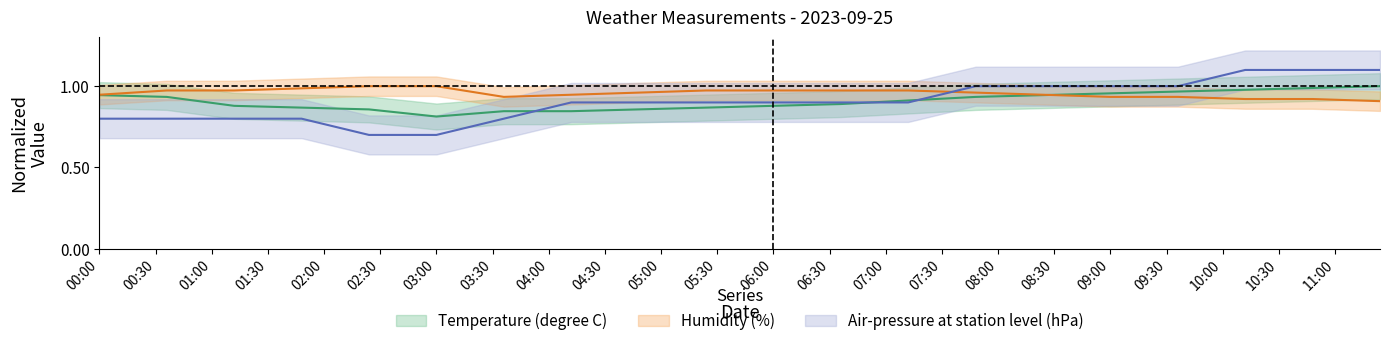

Is the value of Humidity (%) at 2023-09-25T10:48:00 greater than the value of Air-pressure at station level (hPa) at 2023-09-25T11:24:00?

No